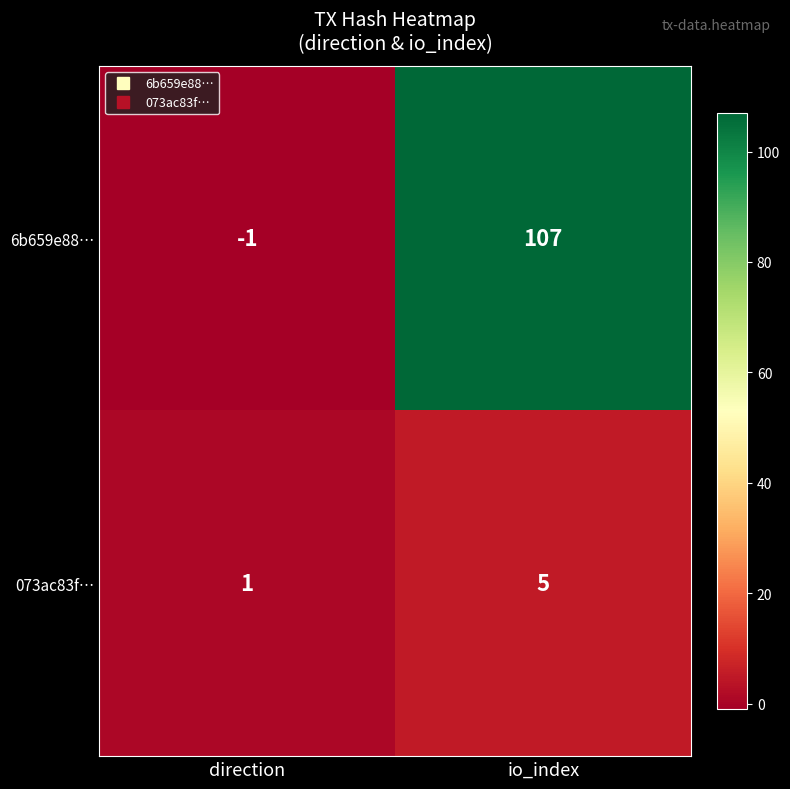

What is the difference between the 6b659e88… values at io_index and direction?

108